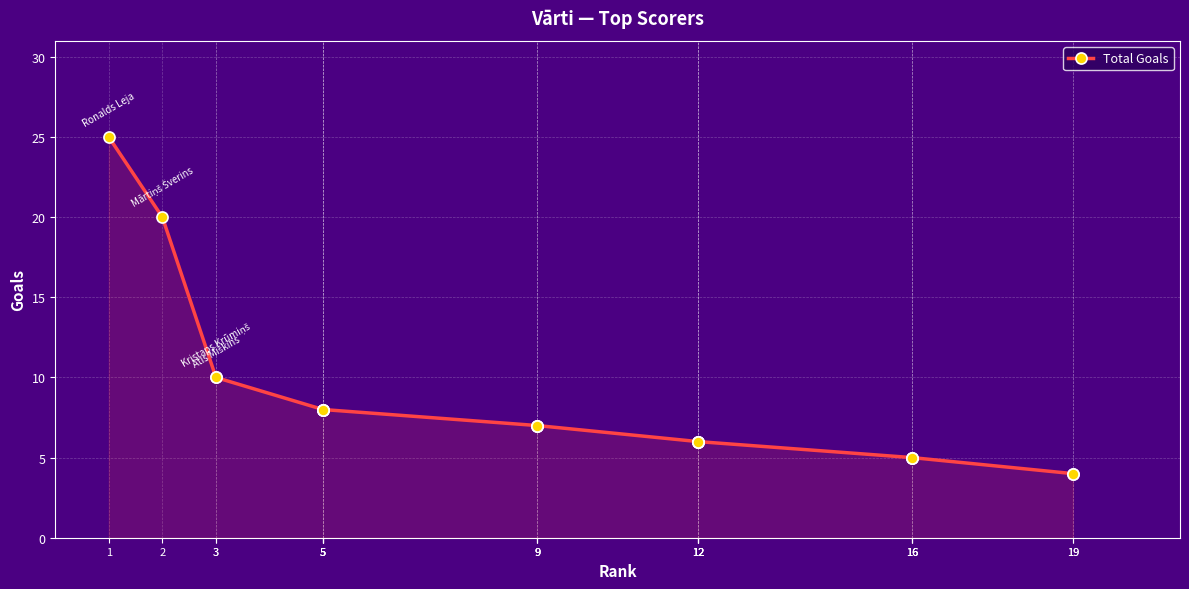

What is the difference between the values at 9 and 12?

1